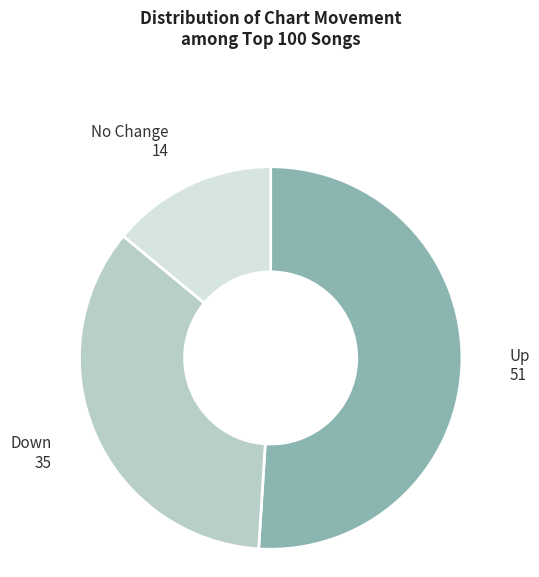

Is there a majority slice in this chart?

Yes